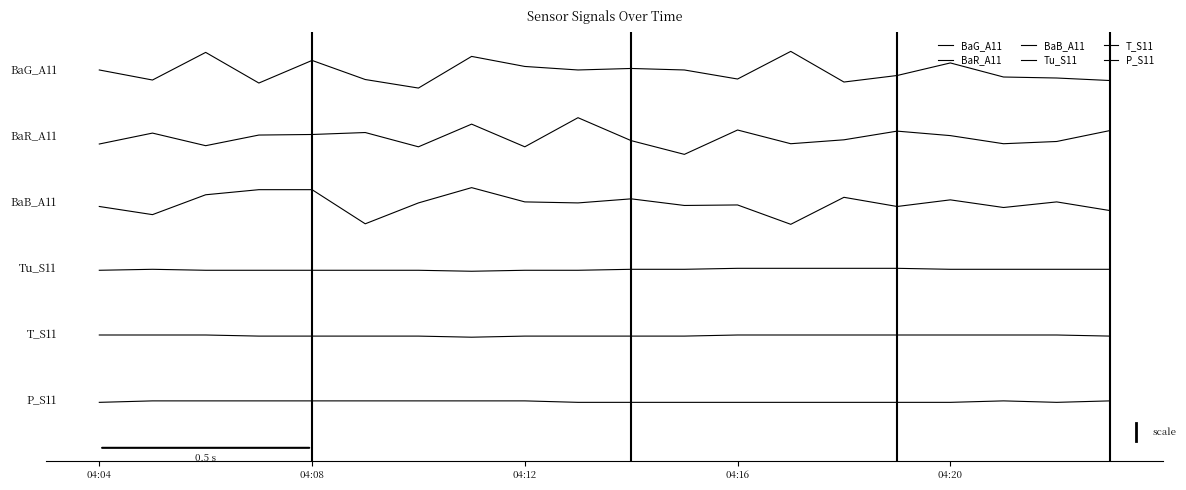

Does the chart display data point markers on the line(s)?

No